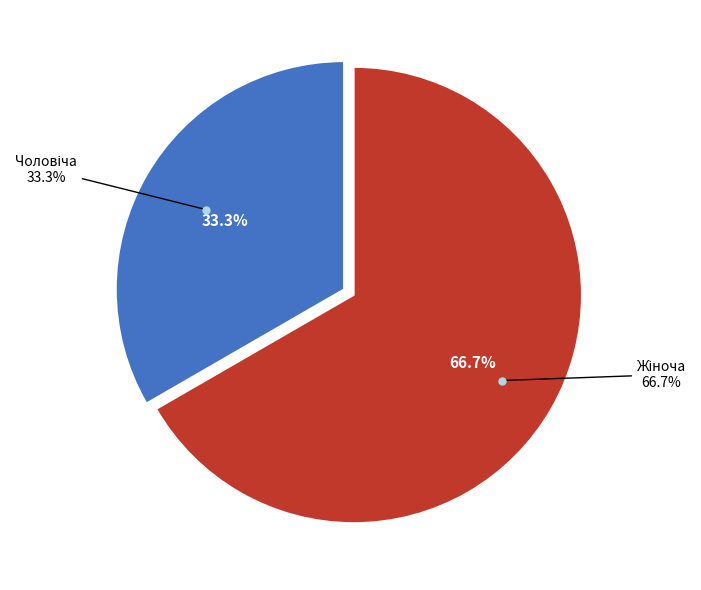

To the nearest percent, what is the difference between the Жіноча and Чоловіча slice percentages?

33%